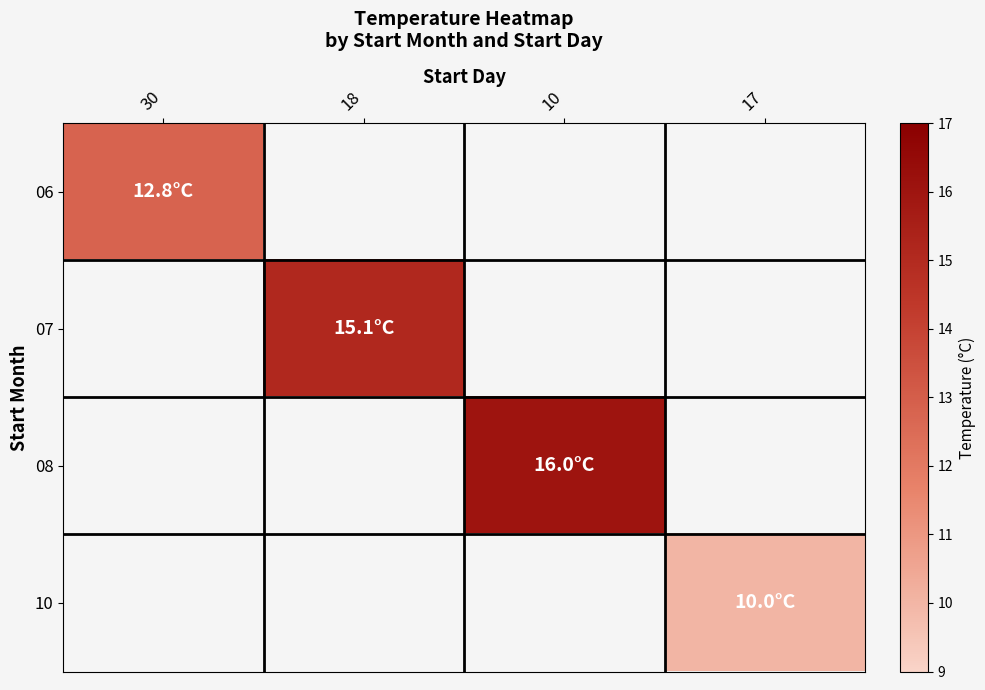

Count the number of categories in the chart.

4